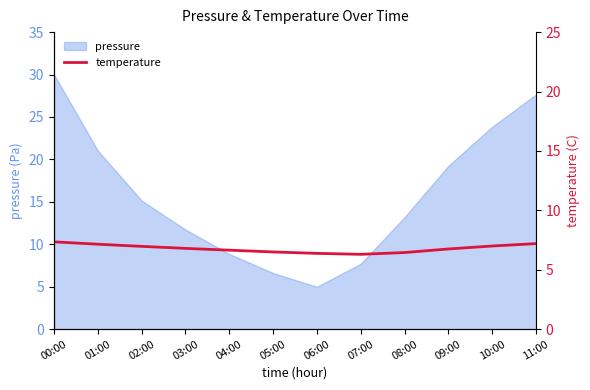

True or false: pressure has a value of 17.2 at 03:00.

False